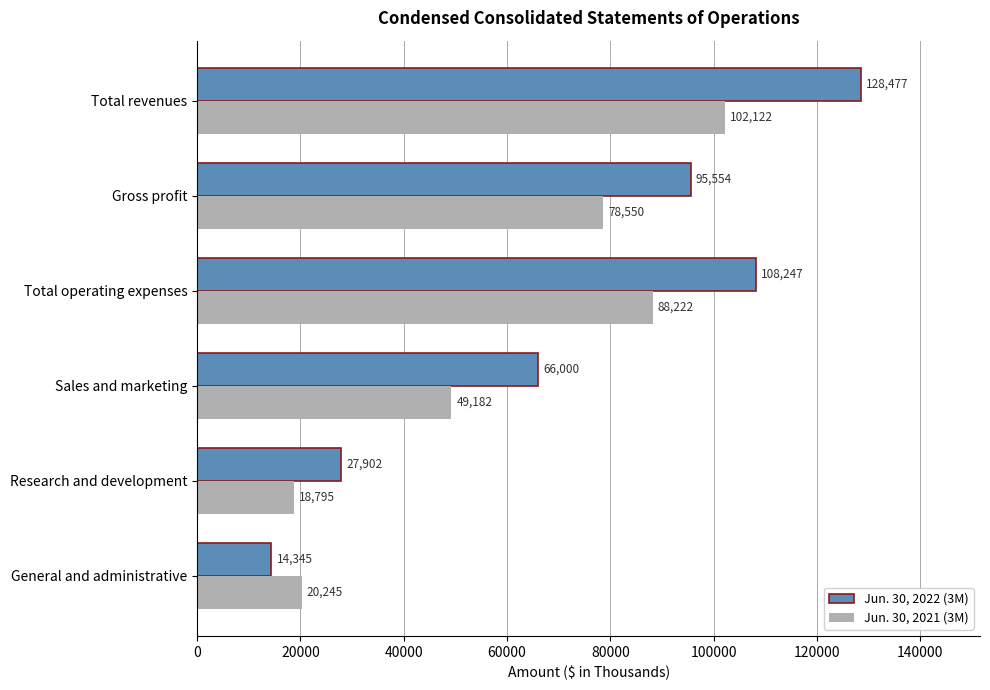

True or false: Jun. 30, 2022 (3M) has a value of 11061 at Research and development.

False